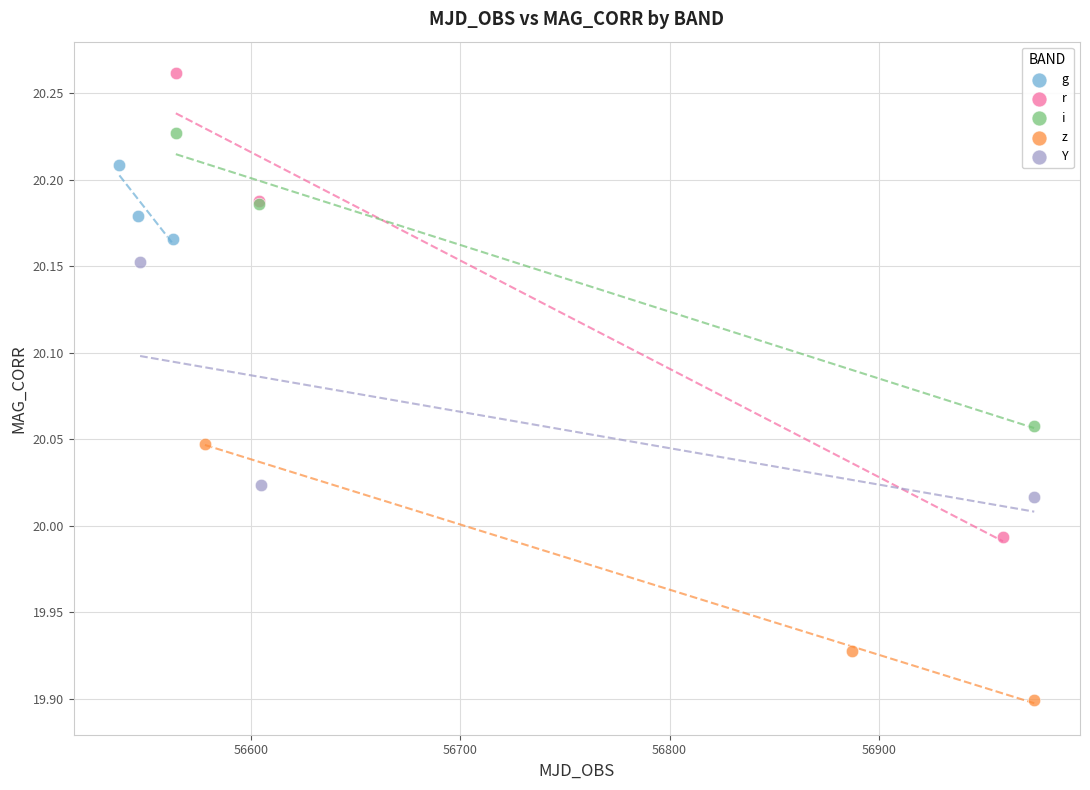

What are all the series names shown in the legend?

g, r, i, z, Y